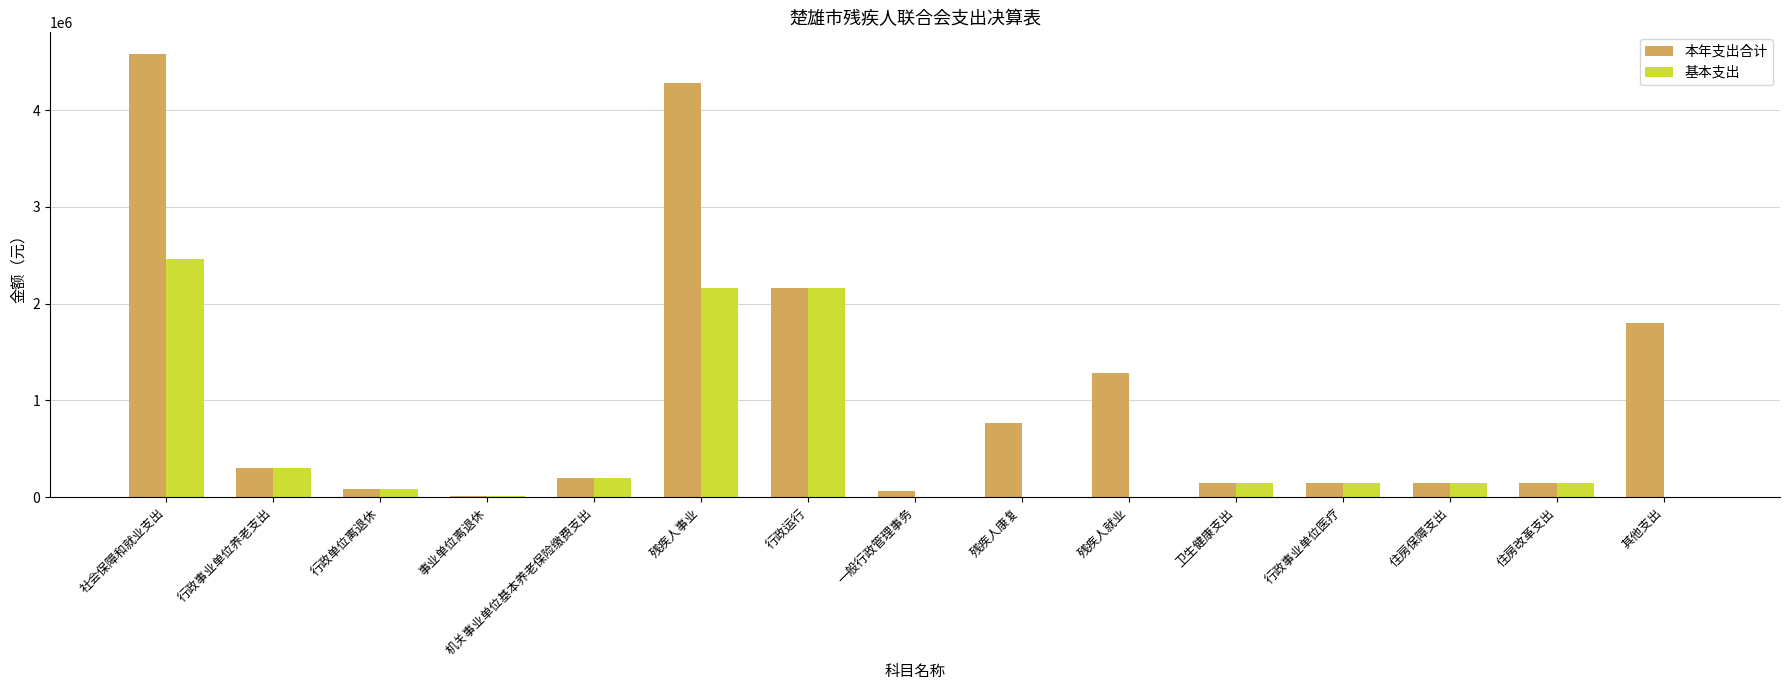

What is the average value of the 本年支出合计 series?

1074862.6